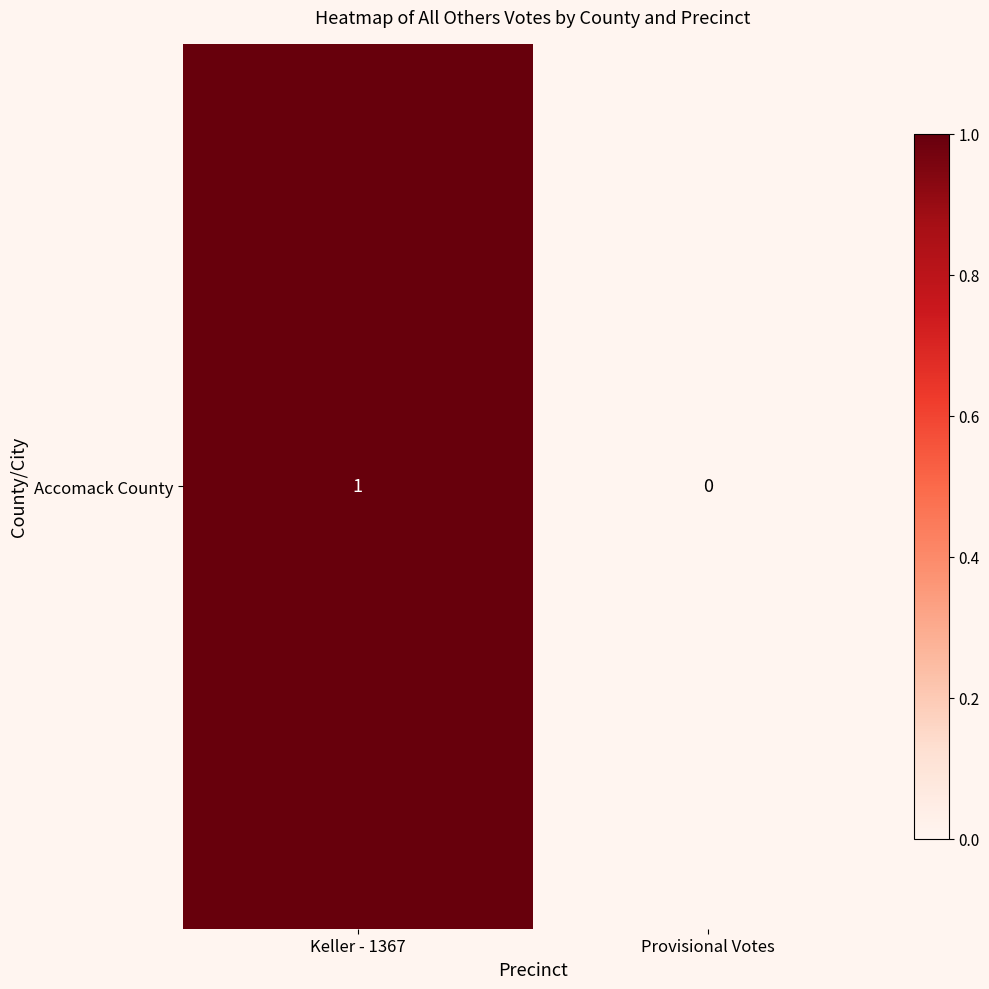

Reading left to right, transcribe all the data shown in this chart.

1	0